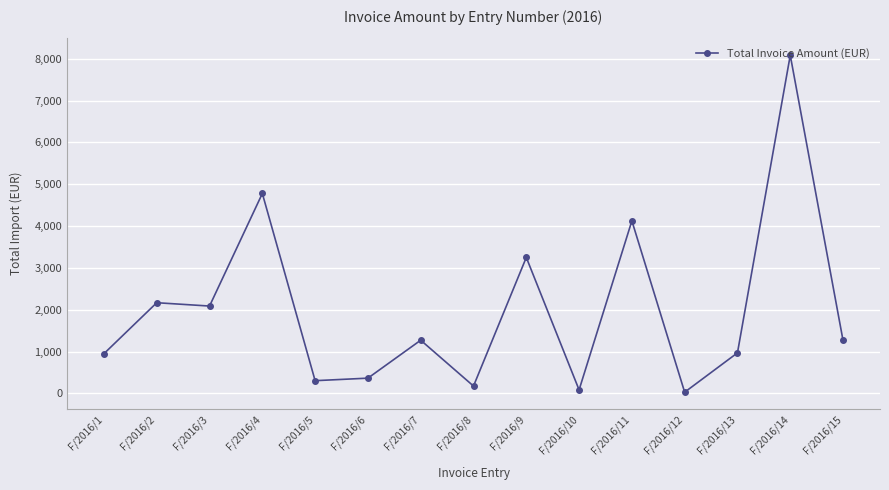

The value at F/2016/3 is 2087.2. True or false?

True